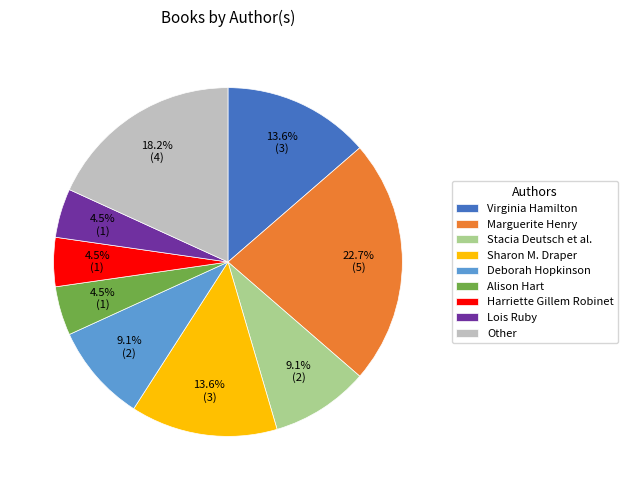

How much of the chart is everything except Deborah Hopkinson?

90.9%